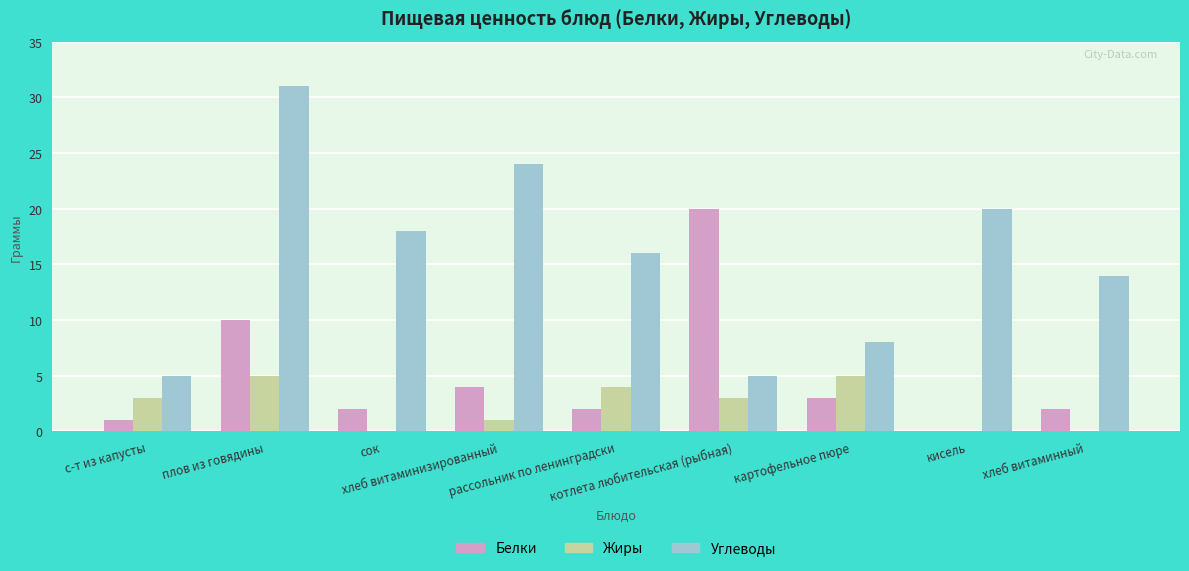

How many groups of bars are there?

9